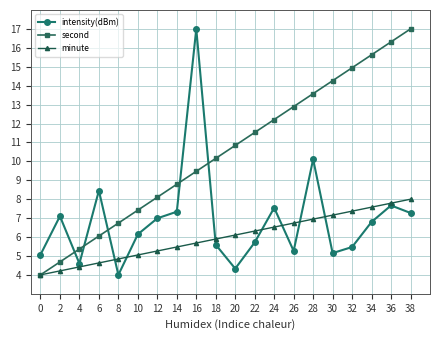

What are all the series names shown in the legend?

intensity(dBm), second, minute